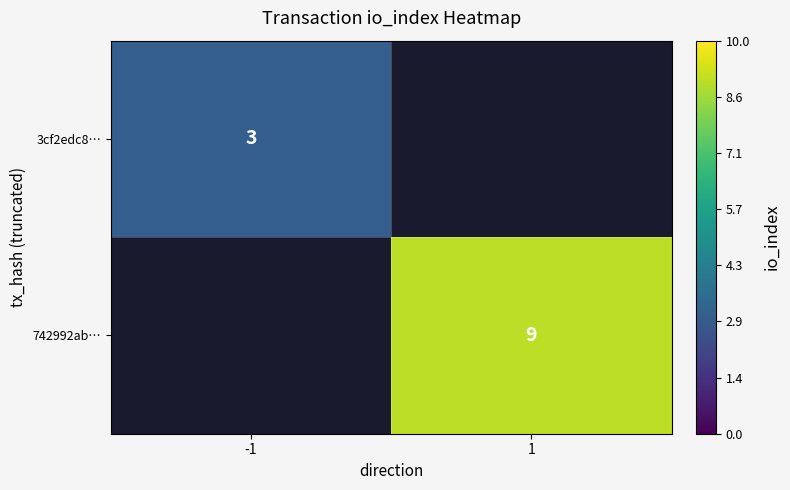

The value of 742992ab… at 1 is 9. True or false?

True